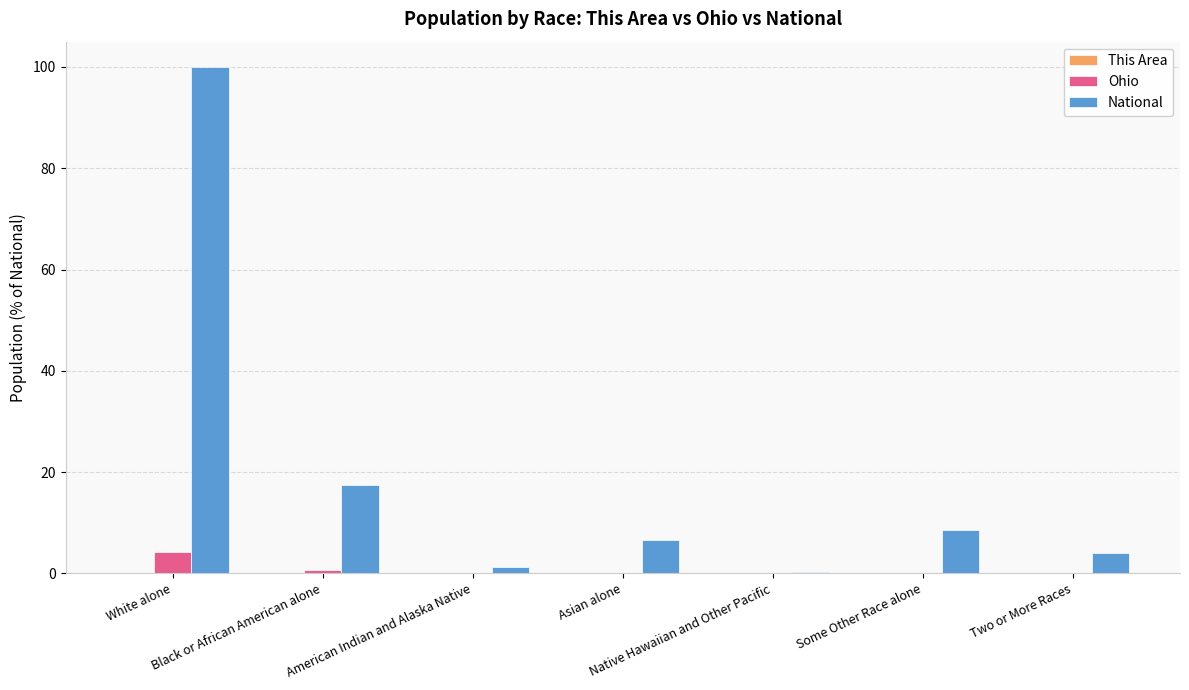

What is the maximum value shown in the chart?

100.0